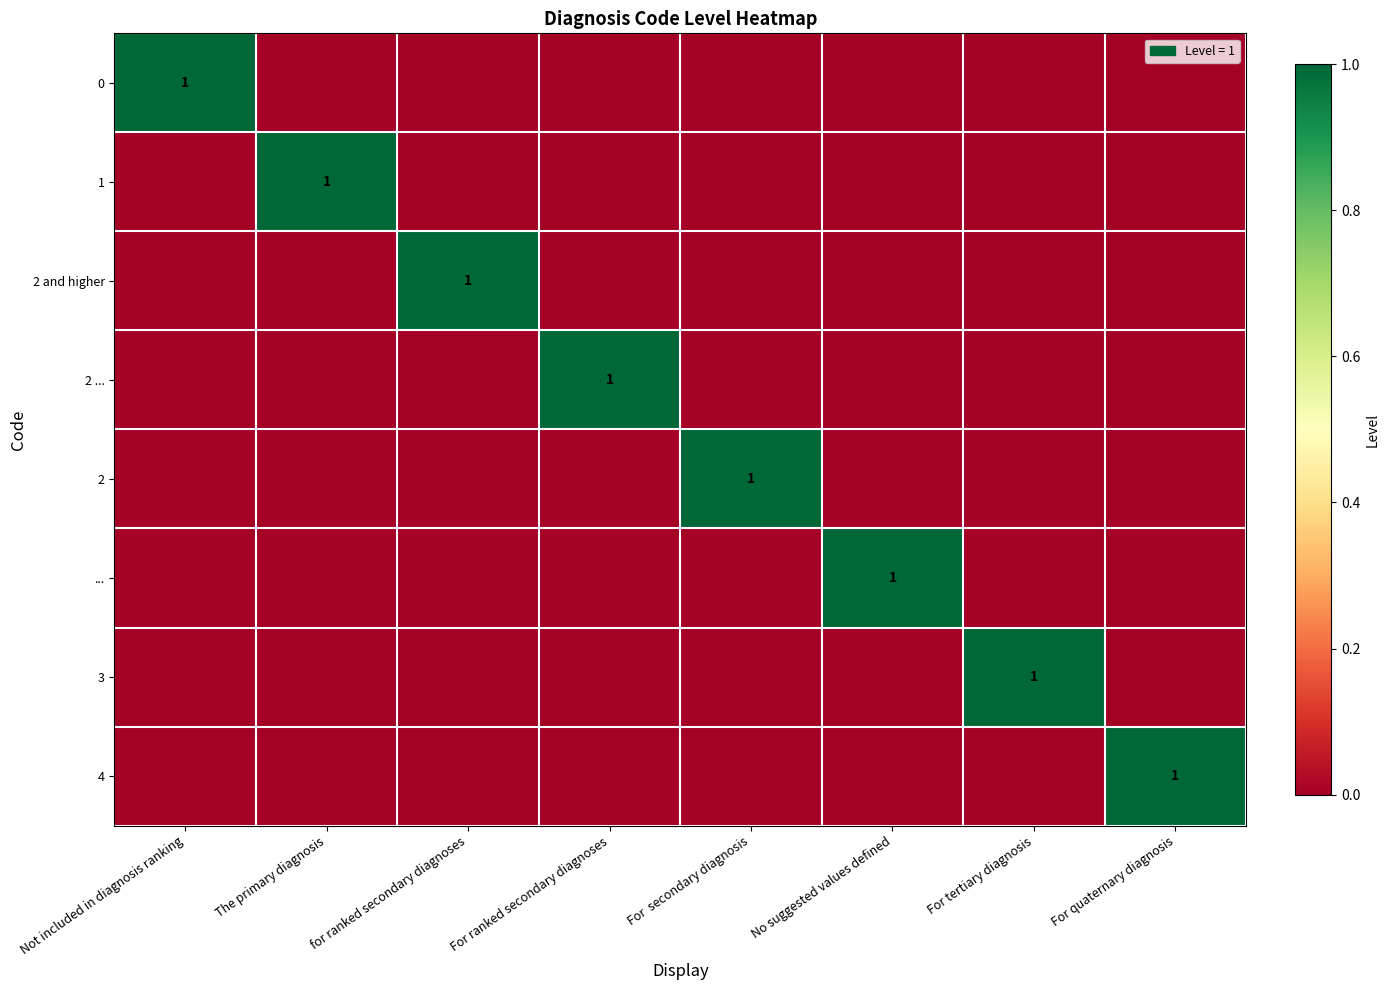

True or false: 0 has a value of -1 at For tertiary diagnosis.

False